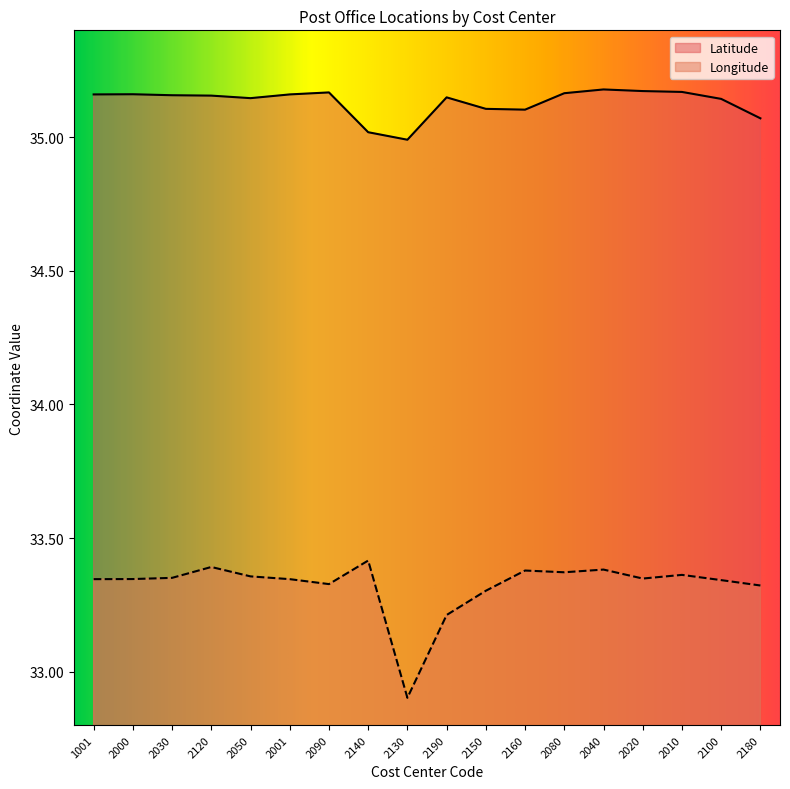

The value of Latitude at 2050 is 35.1. True or false?

True